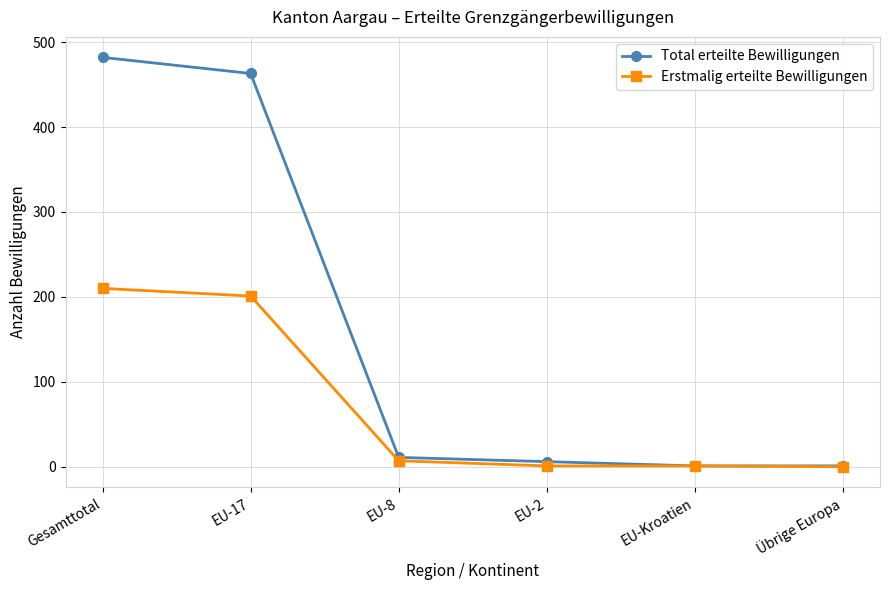

Where does the Erstmalig erteilte Bewilligungen series first go above 7?

Gesamttotal